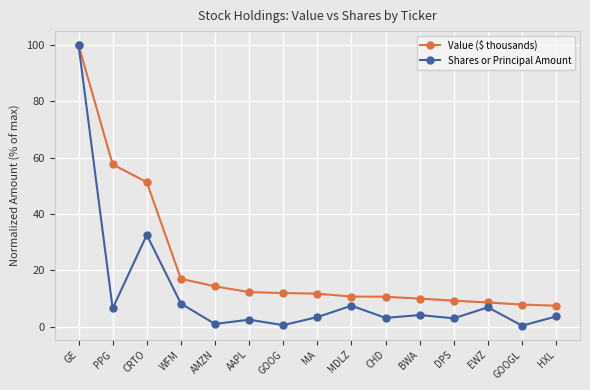

At which label is Shares or Principal Amount closest to 50?

CRTO